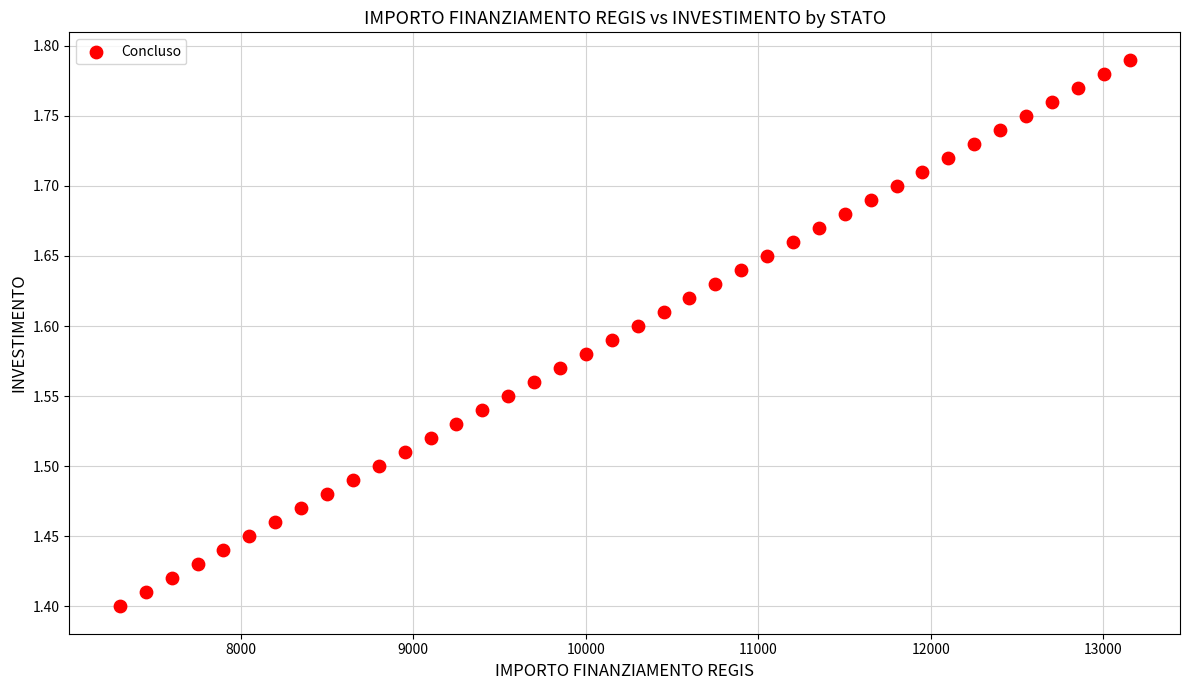

What is the range of X values (max minus min)?

5850.0